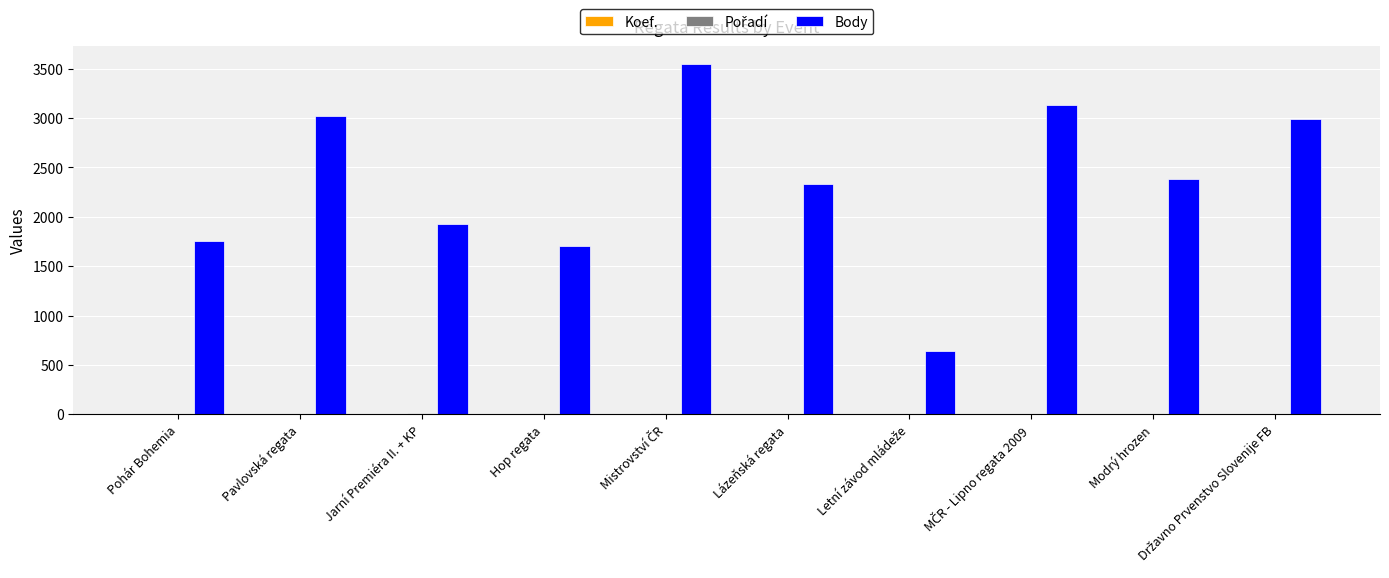

How many categories are shown in the chart?

10